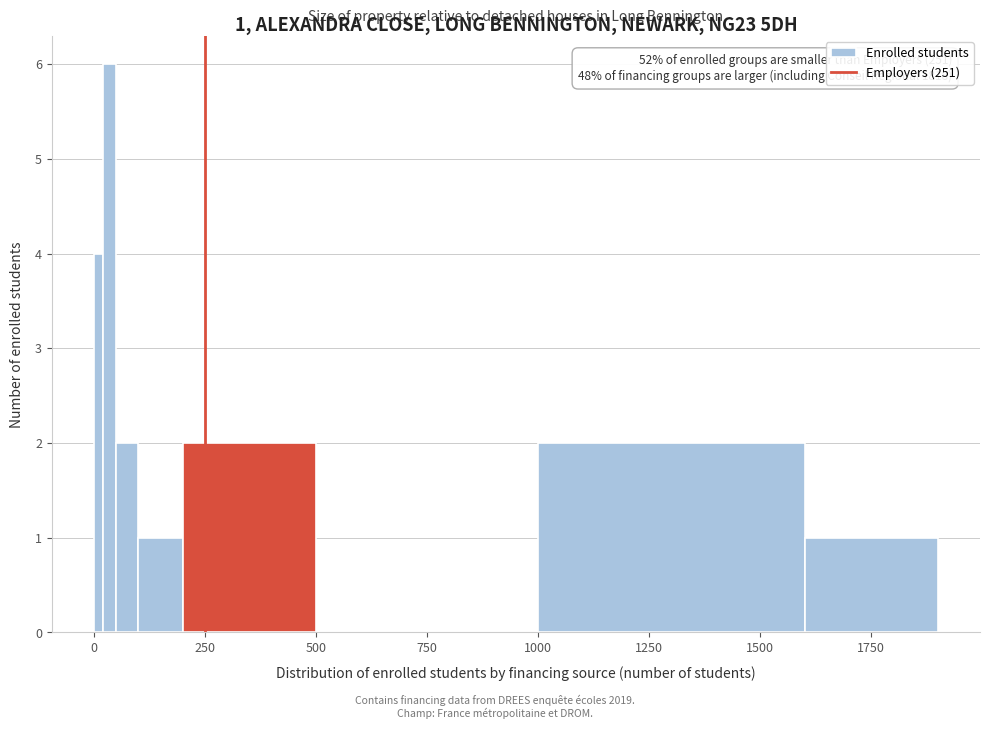

Around what value on the x-axis is the tallest bar? Give the approximate position of its centre, as read against the axis.

50